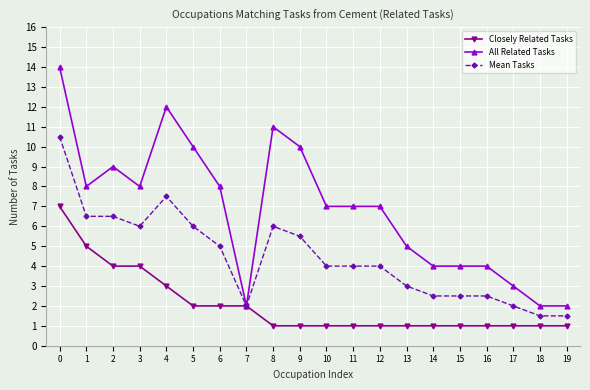

What is the maximum value for Mean Tasks?

10.5